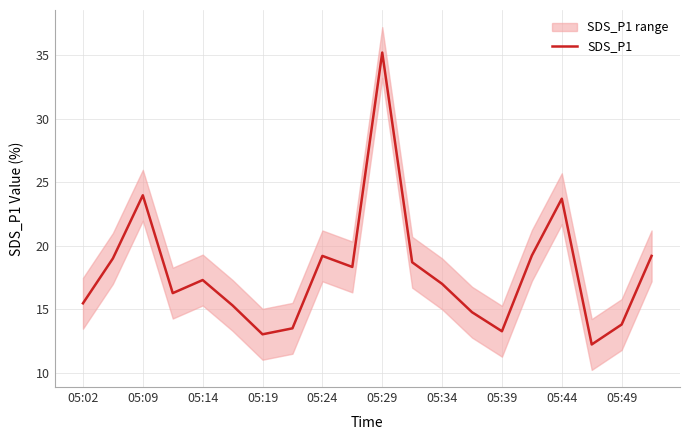

How many values are below 17?

9